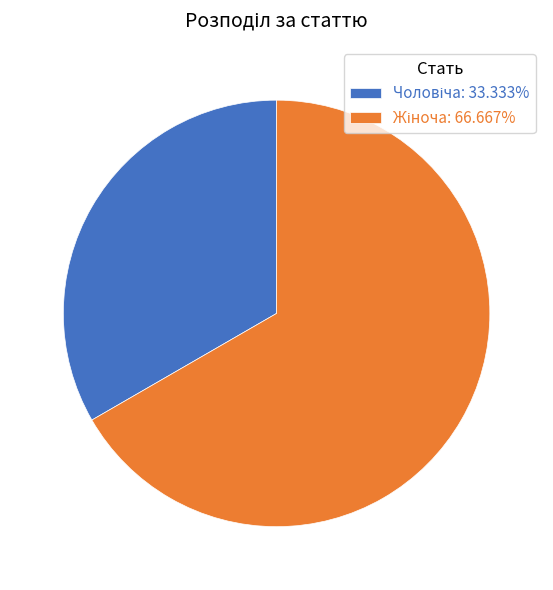

Is there any slice that represents more than half of the pie?

Yes